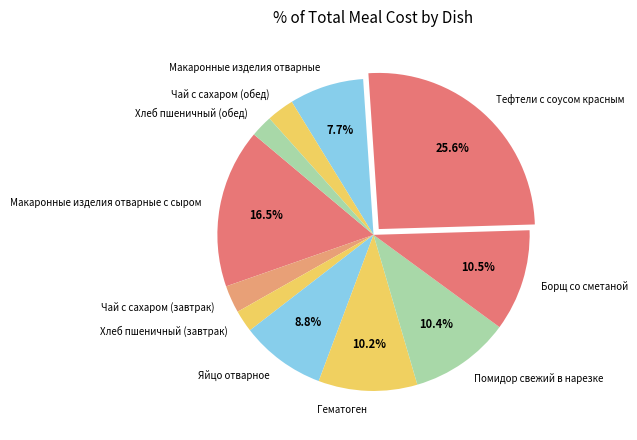

Does Макаронные изделия отварные с сыром represent more than half of the total?

No